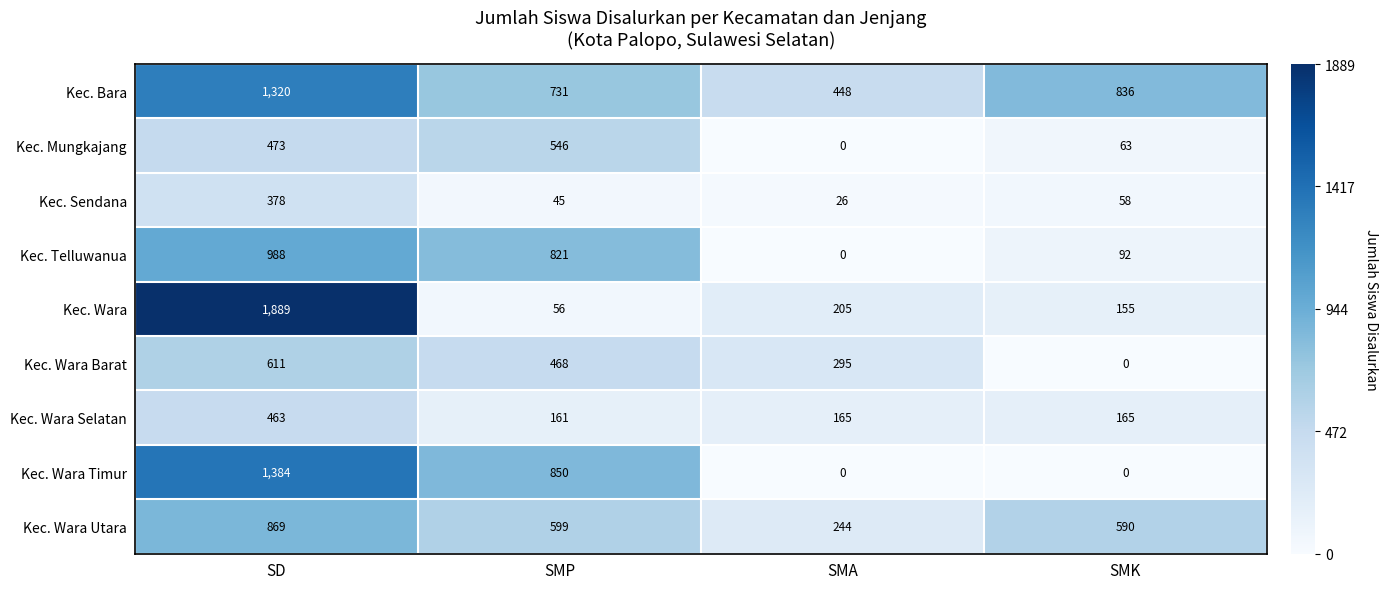

Which series has the largest total across all categories?

Kec. Bara